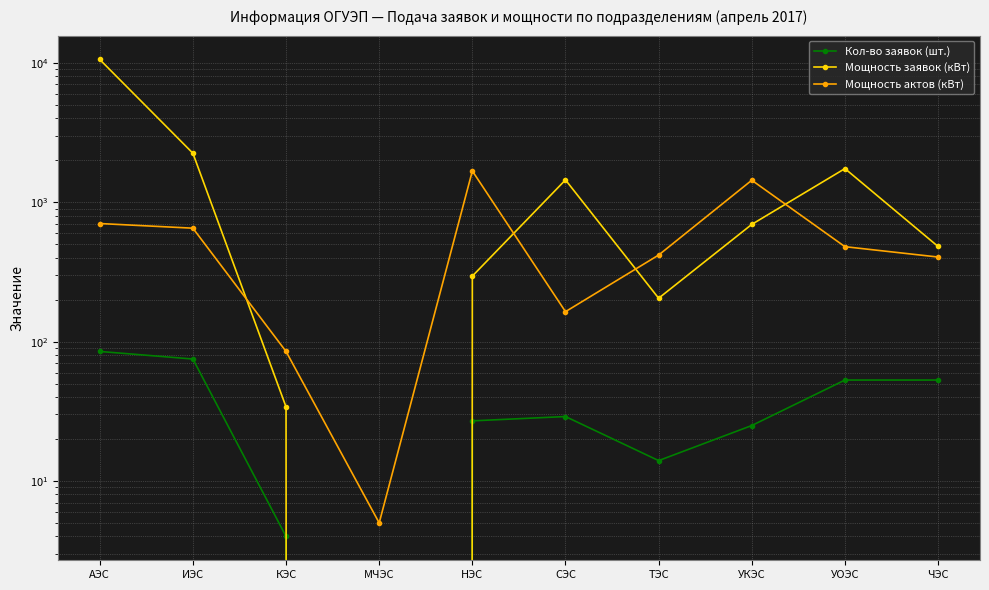

What is the value of the Кол-во заявок (шт.) point at the 3rd from the left?

4.0